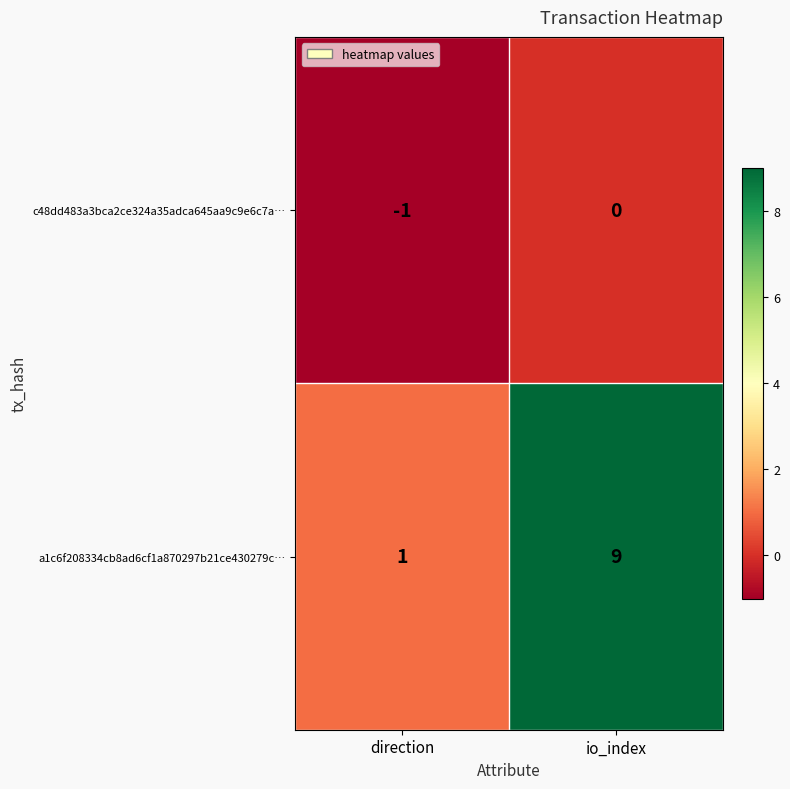

What is the minimum value shown in the chart?

-1